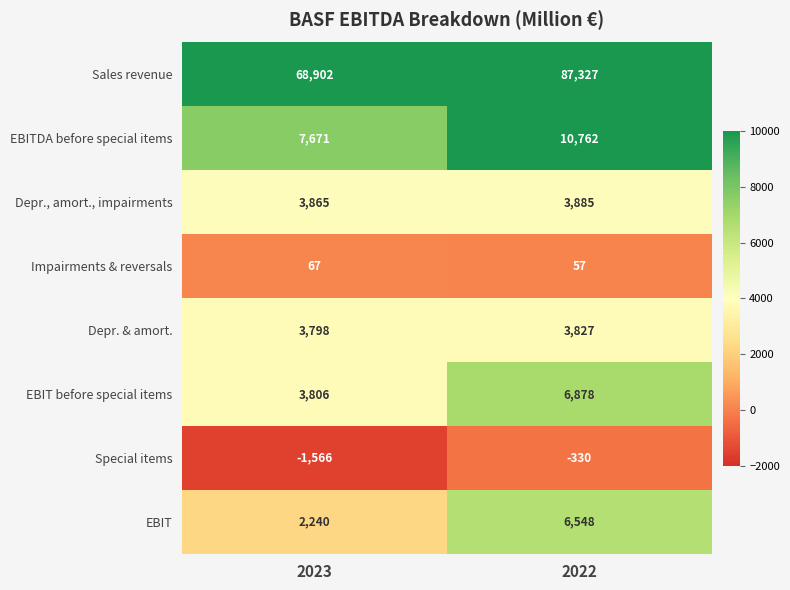

The EBIT series shows 11483 at 2022. True or false?

False